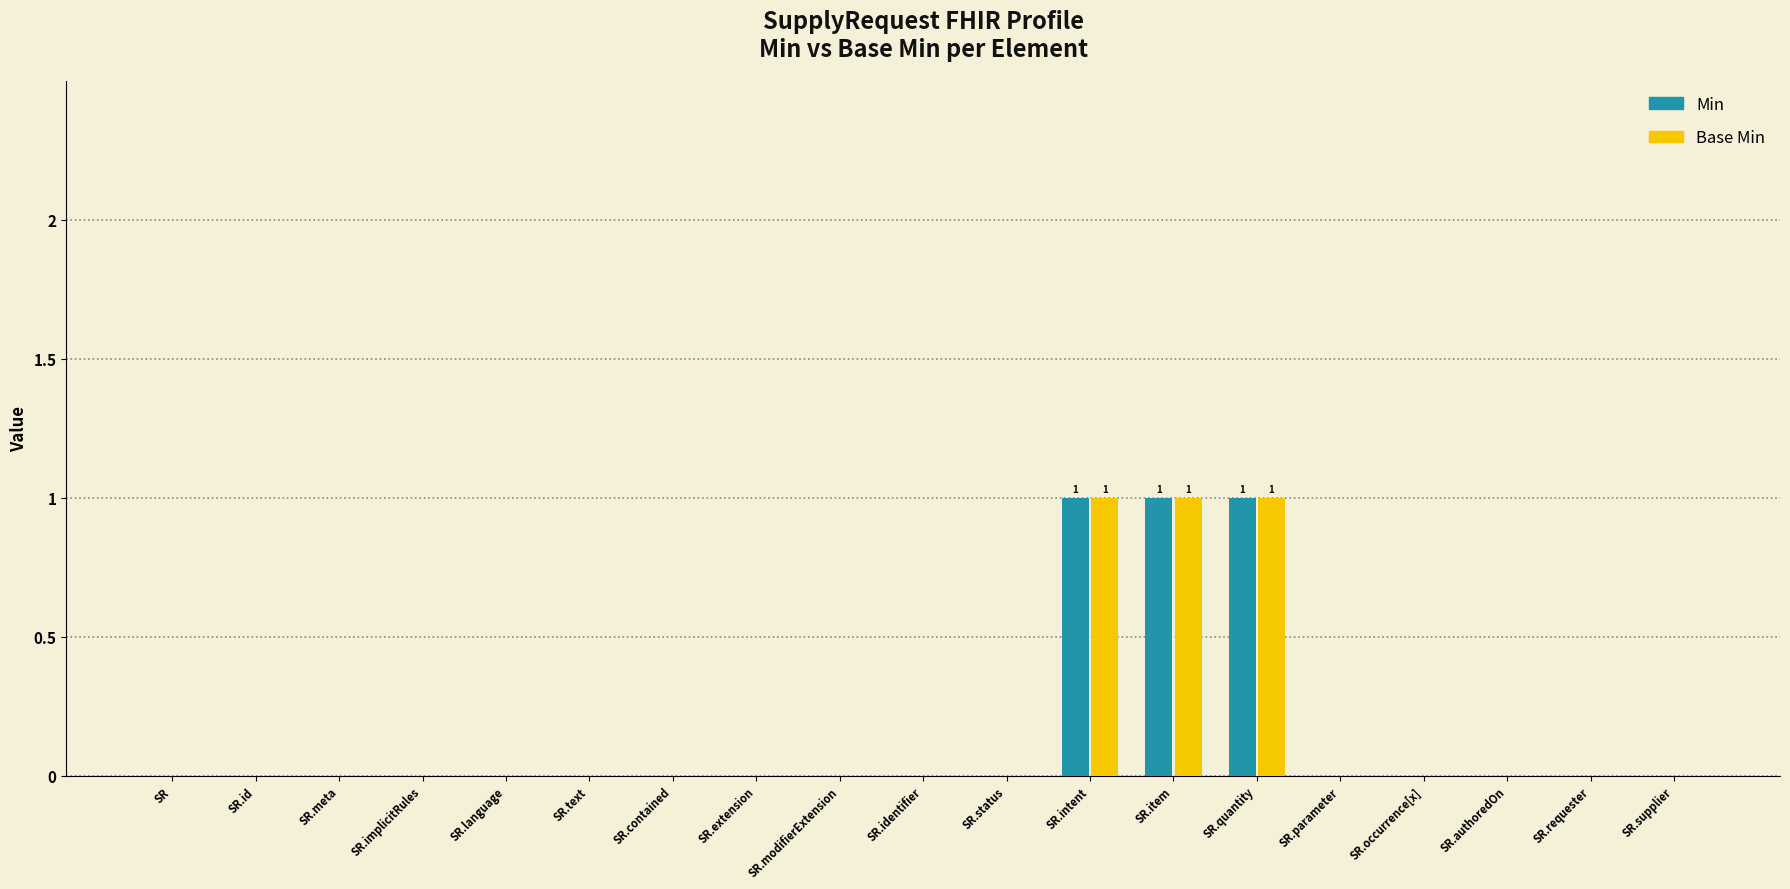

The value of Min at SR.quantity is 0. True or false?

False